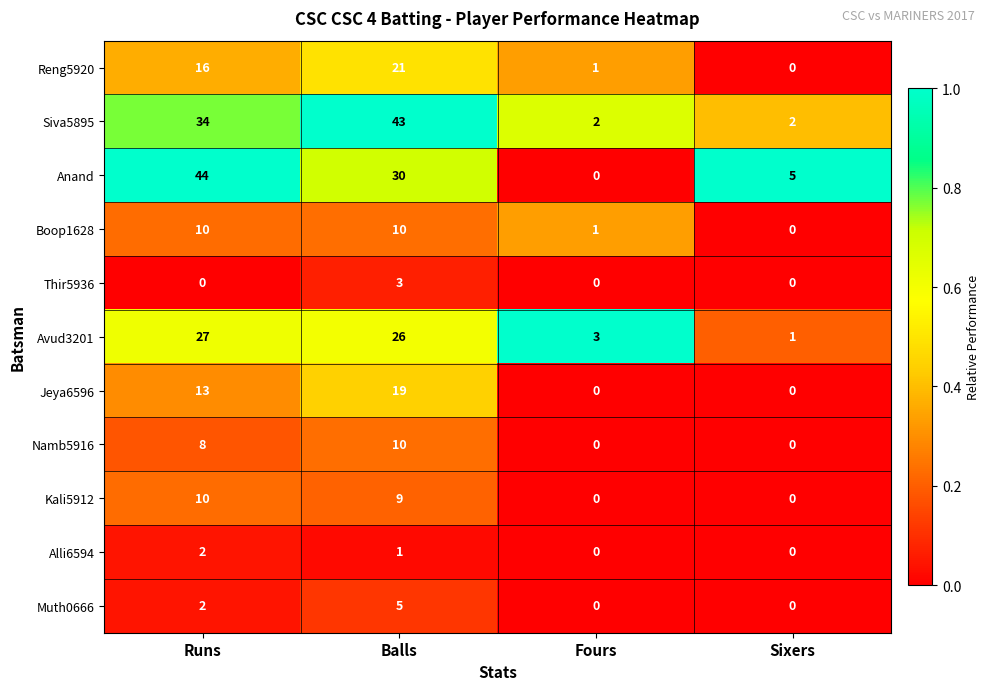

What is the average value of the Boop1628 series?

5